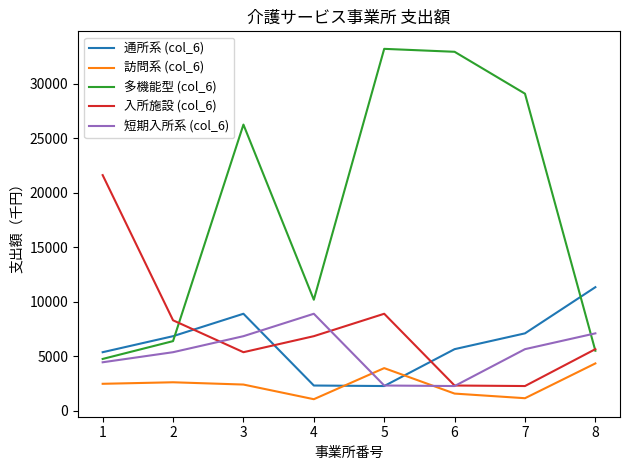

How many lines are shown in the chart?

5